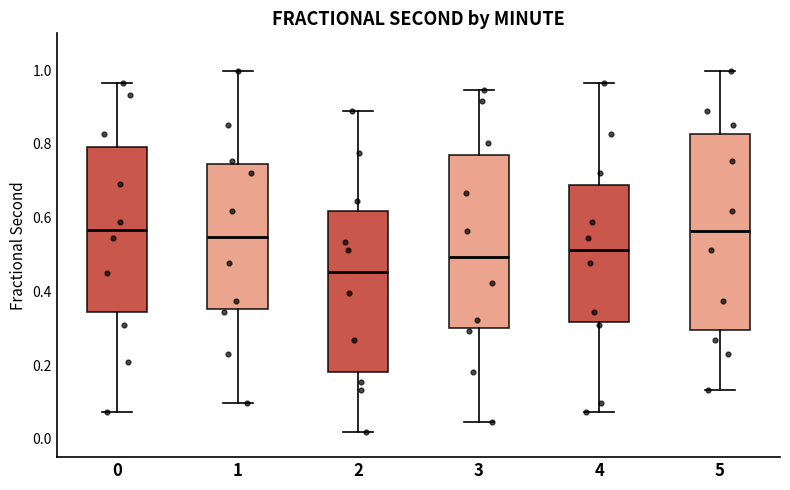

Reading left to right, read every box against the y-axis: the position of its median line, the range the box covers, and the ends of its whiskers. The values are not printed on the chart, so give them approximately, as read against the axis.

0: median 0.56, box 0.34 to 0.80, whiskers 0.08 to 0.96
1: median 0.54, box 0.36 to 0.74, whiskers 0.10 to 1.00
2: median 0.46, box 0.18 to 0.62, whiskers 0.02 to 0.88
3: median 0.50, box 0.30 to 0.76, whiskers 0.04 to 0.94
4: median 0.52, box 0.32 to 0.68, whiskers 0.08 to 0.96
5: median 0.56, box 0.30 to 0.82, whiskers 0.14 to 1.00